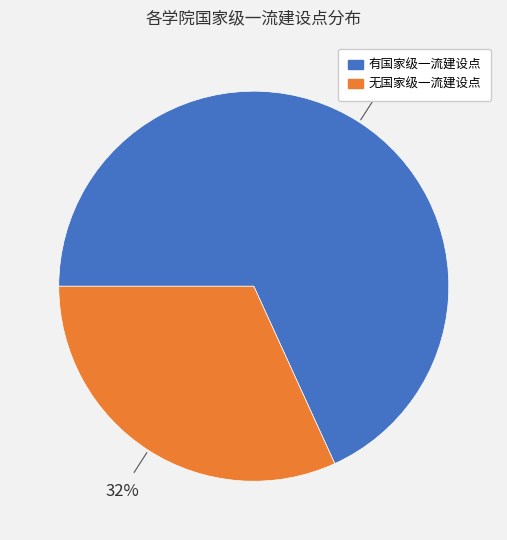

Does any single category account for the majority?

Yes